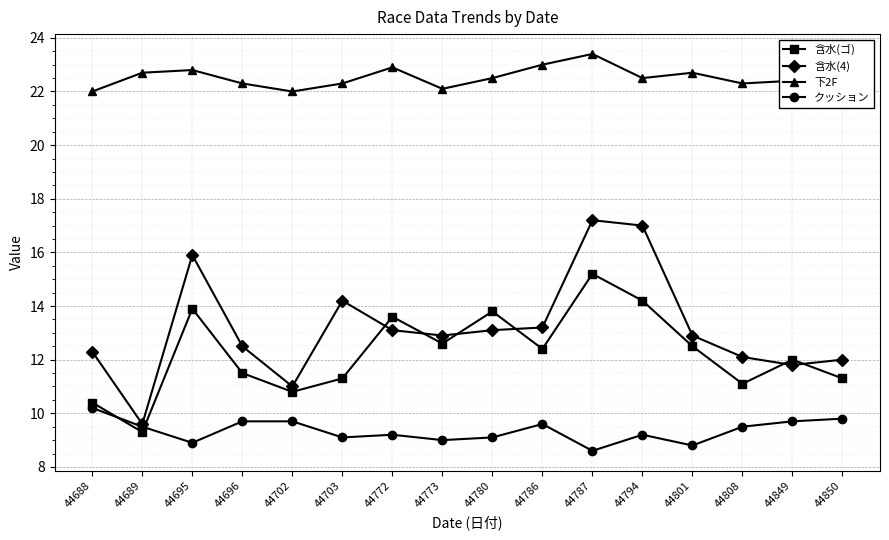

True or false: 含水(ゴ) has a value of 10.4 at 44688.

True